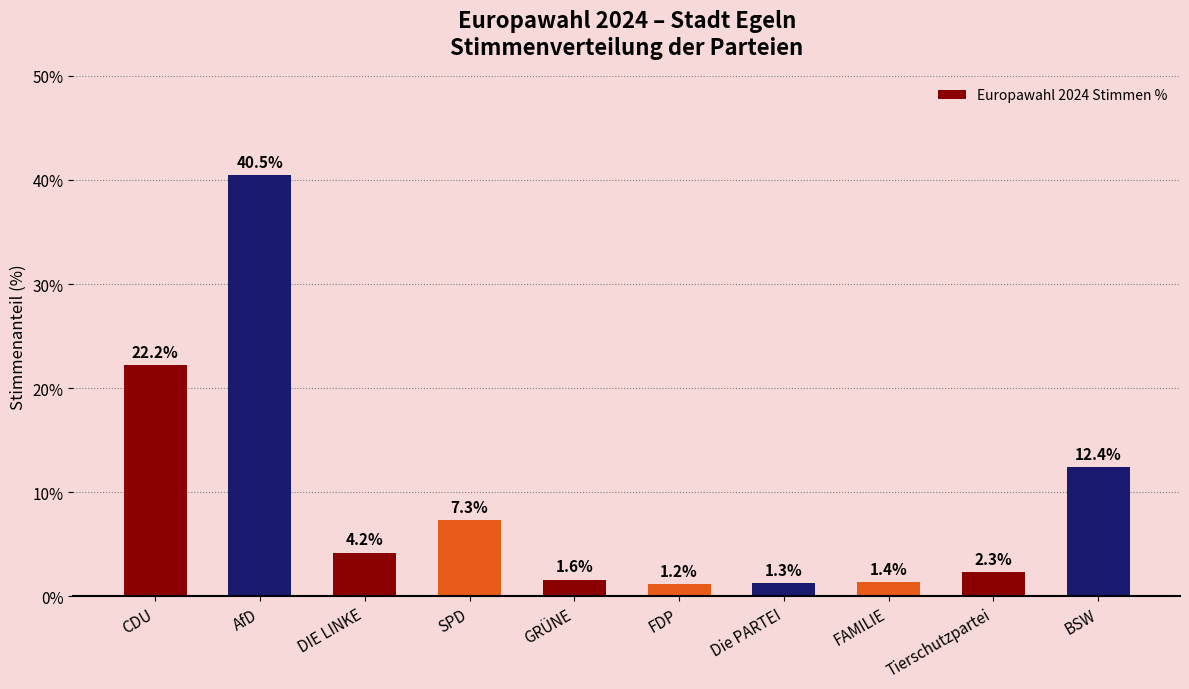

Which category has the lowest value across all series?

FDP